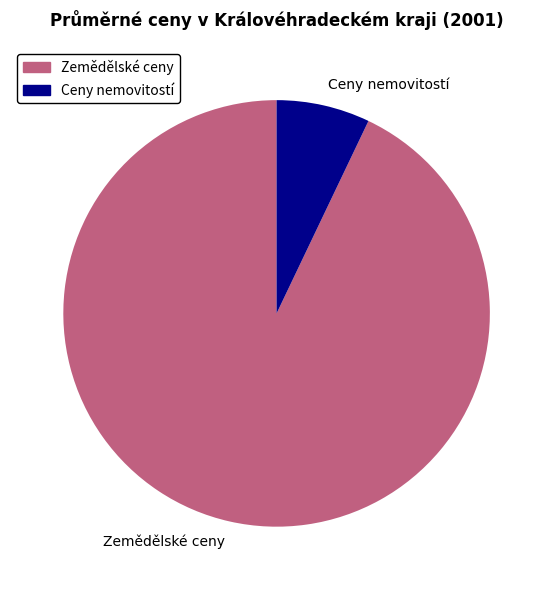

Rank the categories by value from lowest to highest.

Ceny nemovitostí, Zemědělské ceny